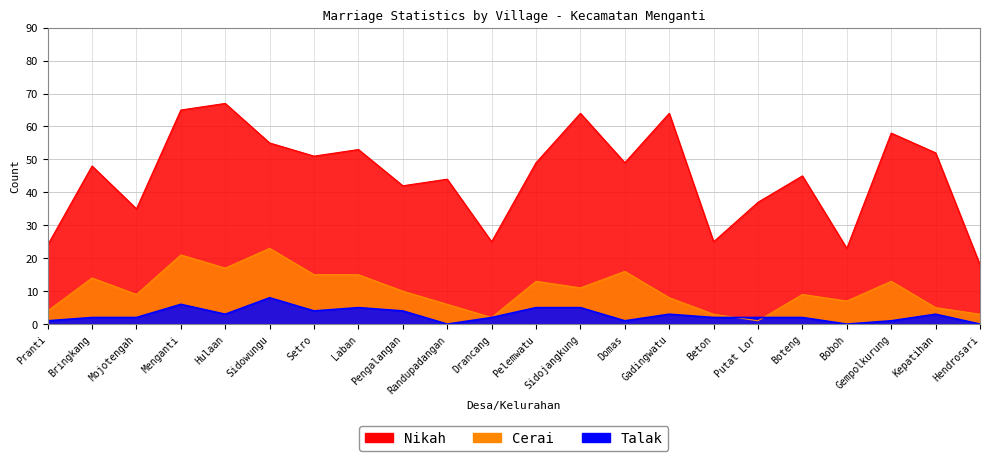

What are all the series names shown in the legend?

Nikah, Cerai, Talak